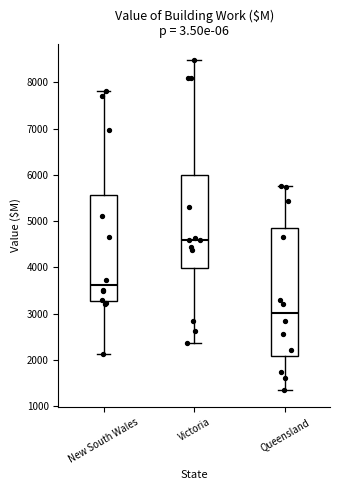

Where is the upper edge of the box for Queensland on the y-axis? The values are not printed on the chart, so give them approximately, as read against the axis.

4800